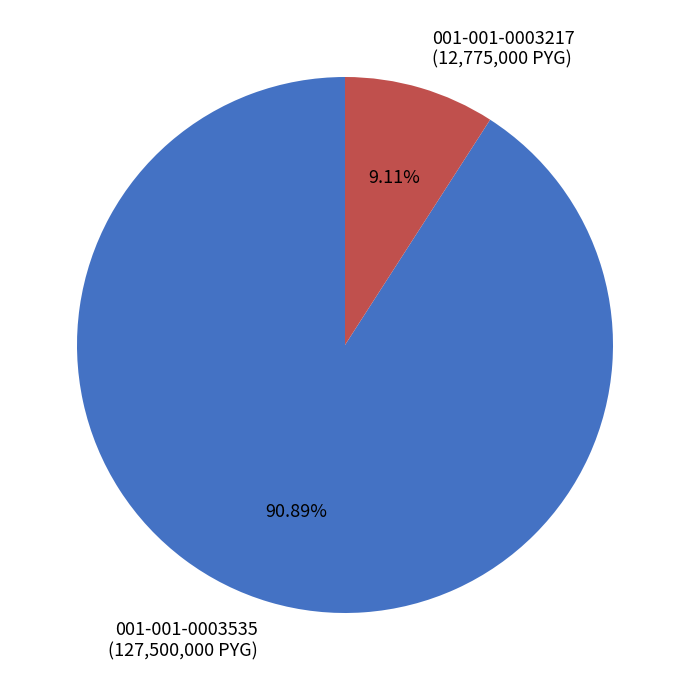

To the nearest percent, what is the average slice percentage?

50%